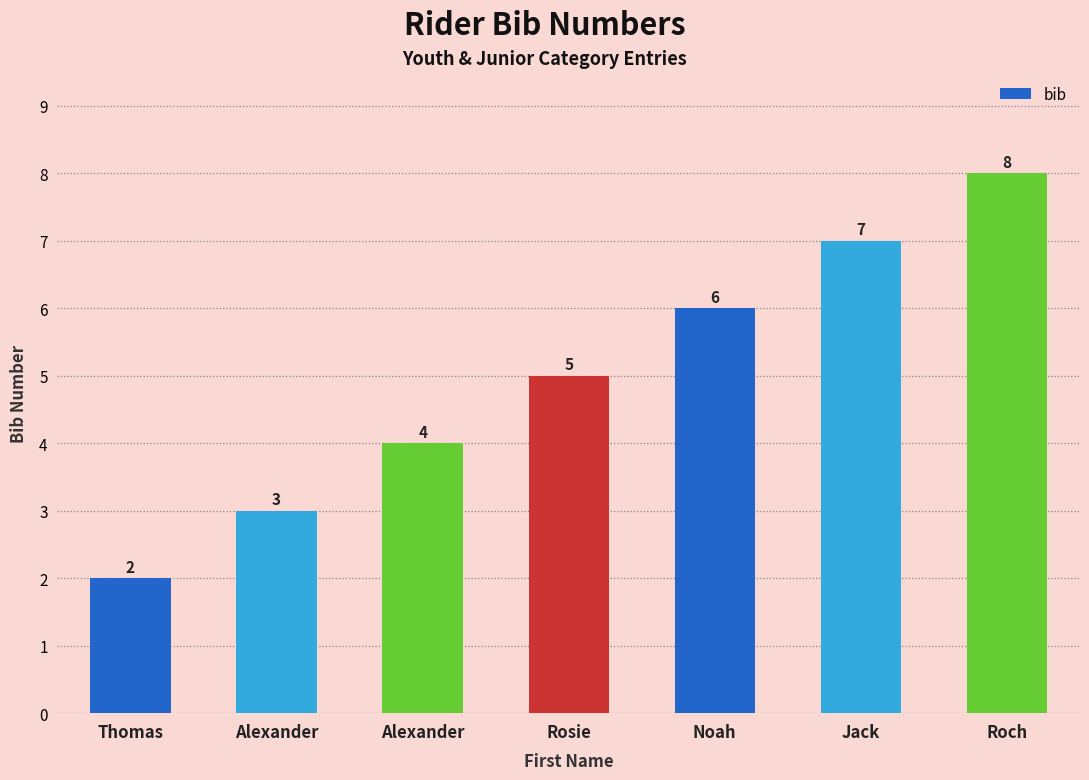

How many values are below 5?

3